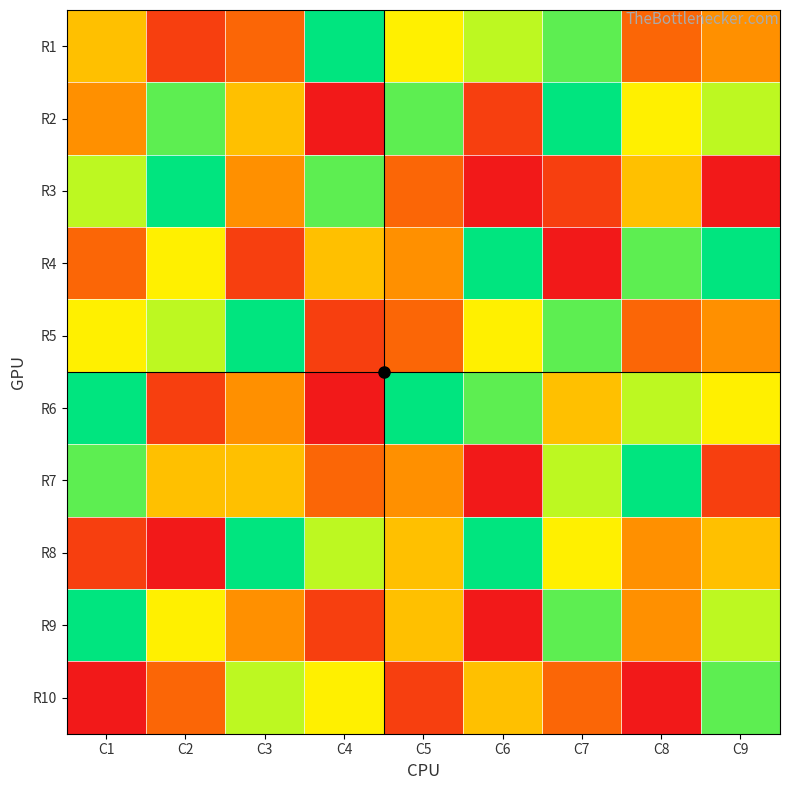

Rank the series at C1 from lowest to highest value.

R10, R8, R4, R2, R1, R5, R3, R7, R6, R9